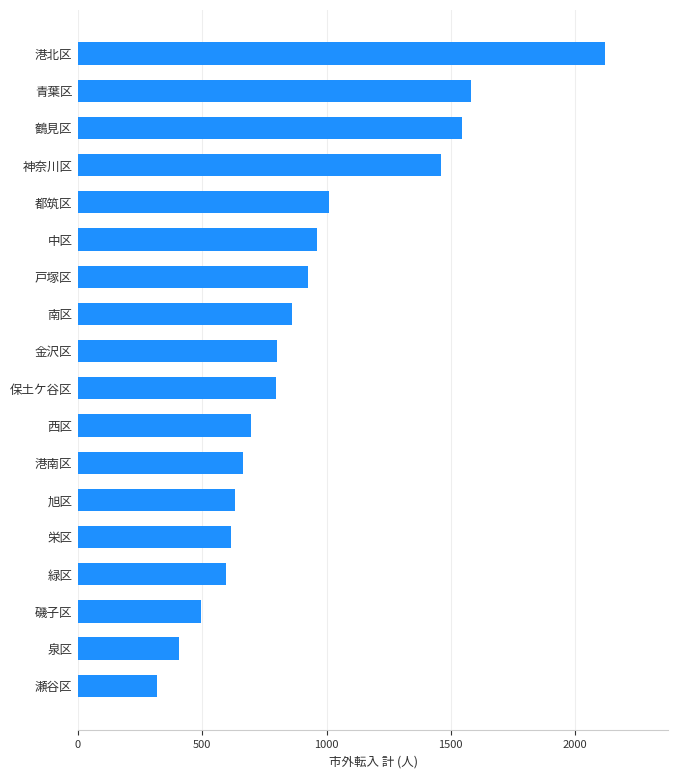

What is the change in value from 都筑区 to 鶴見区?

+536